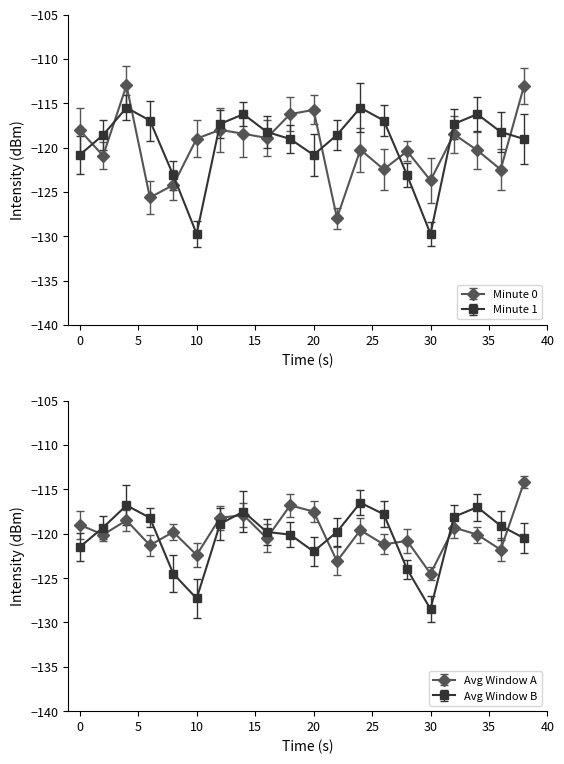

What is the difference between the maximum and minimum values in the Minute 1 series?

14.2